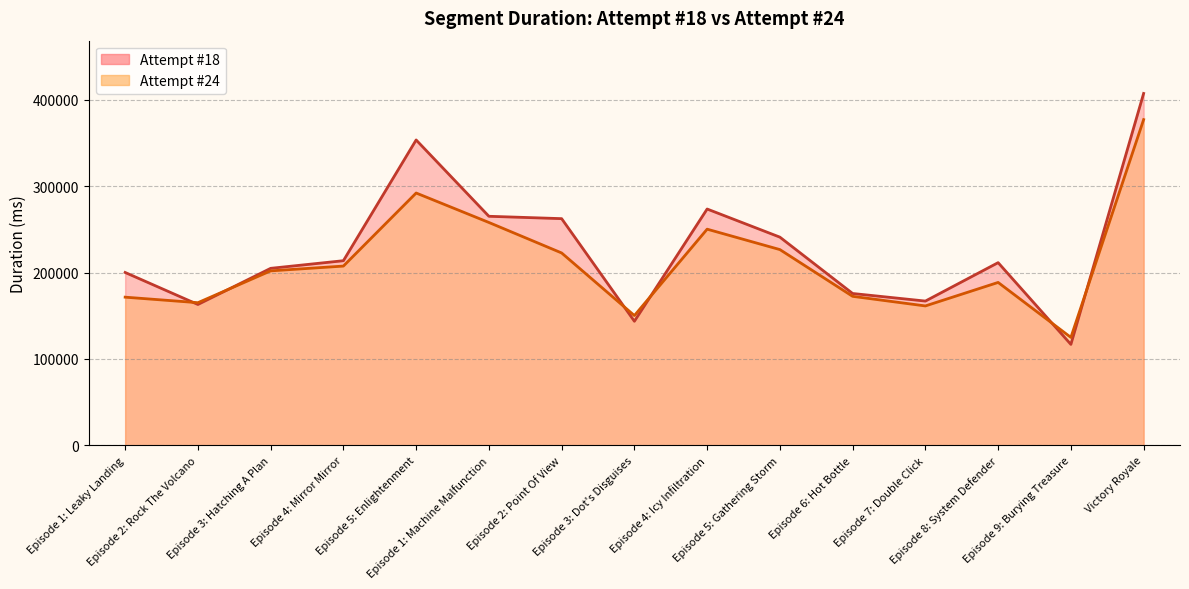

Does the chart display data point markers on the line(s)?

No